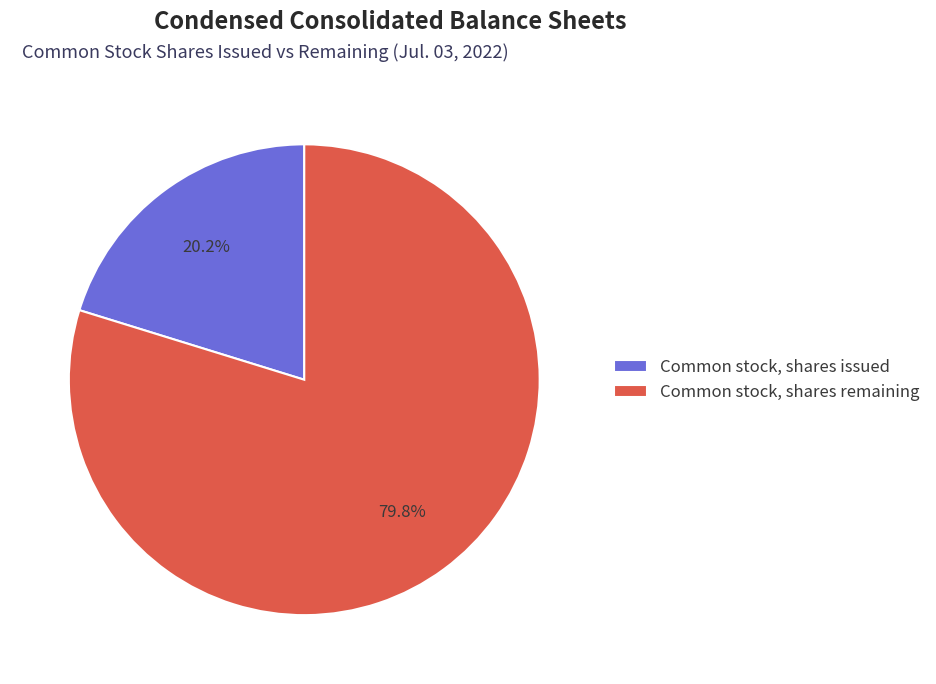

What percentage is NOT represented by Common stock, shares issued?

79.8%